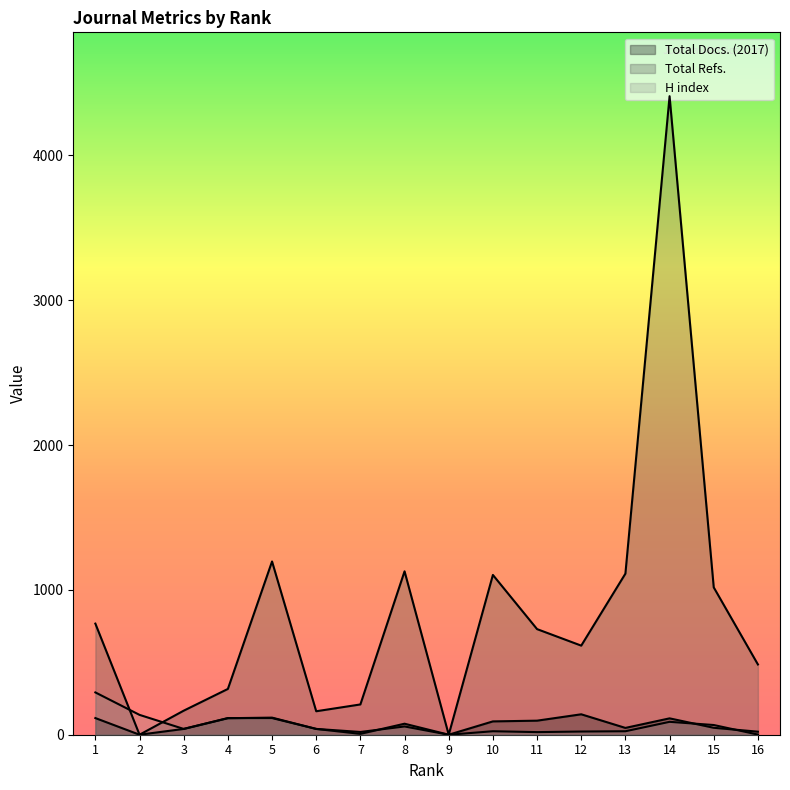

At which category is the sum across all series the highest?

14